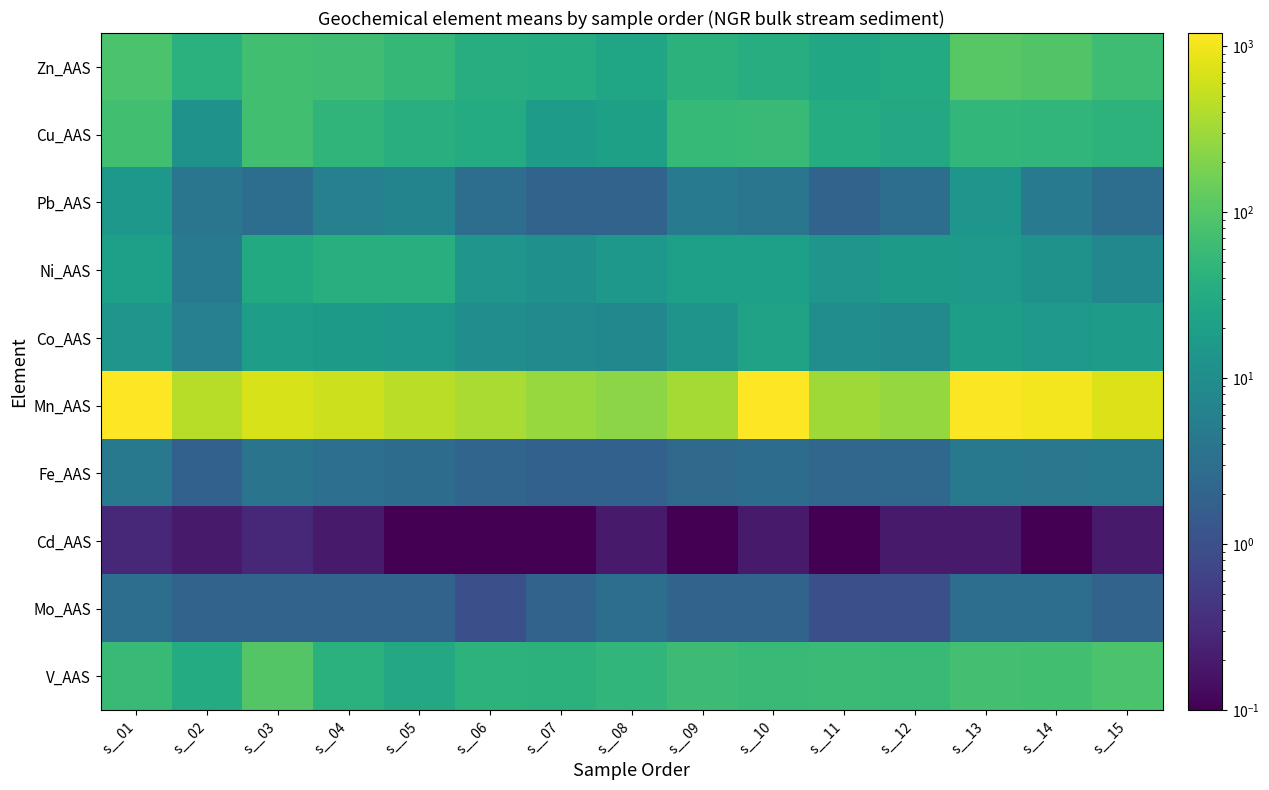

What is the difference between the highest and lowest values at s__04?

586.8